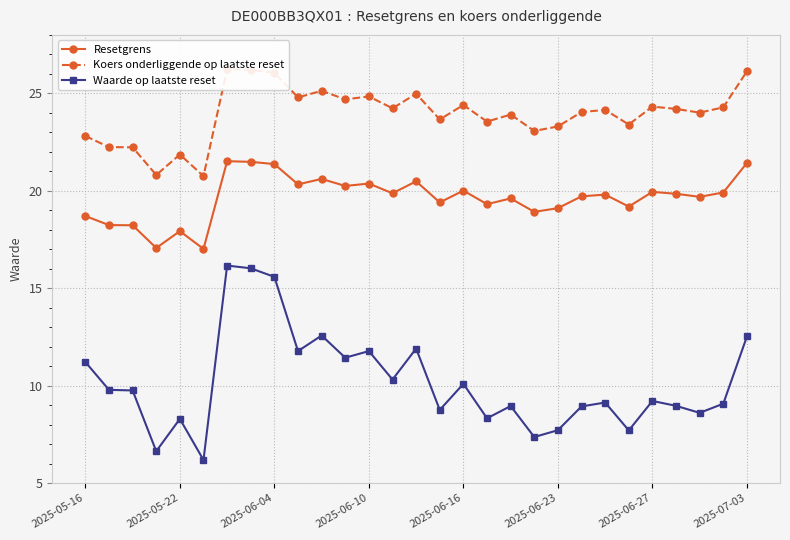

True or false: Resetgrens and Waarde op laatste reset intersect in this chart.

False